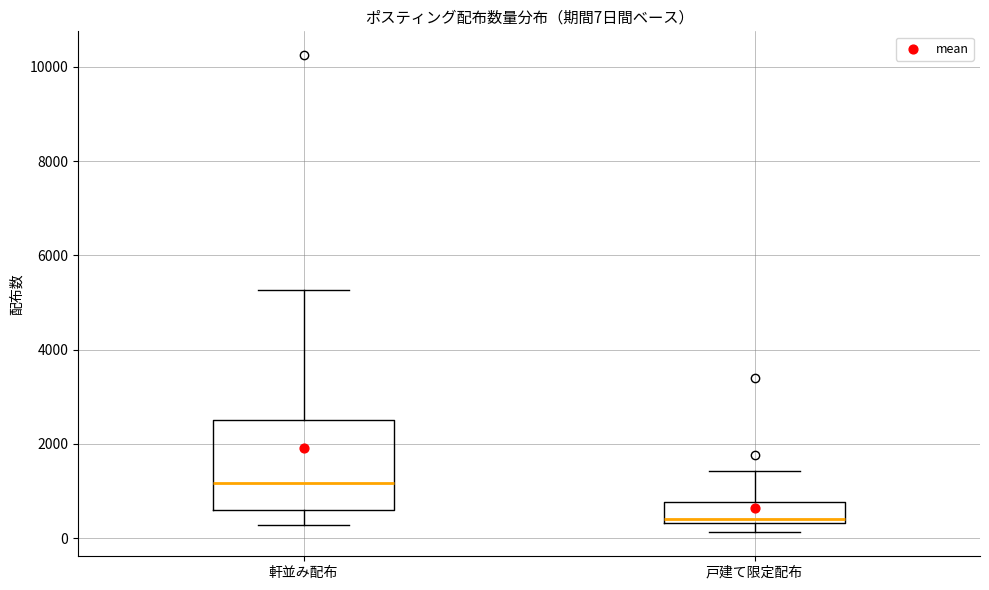

Which box is the tallest, from its lower edge to its upper edge?

軒並み配布